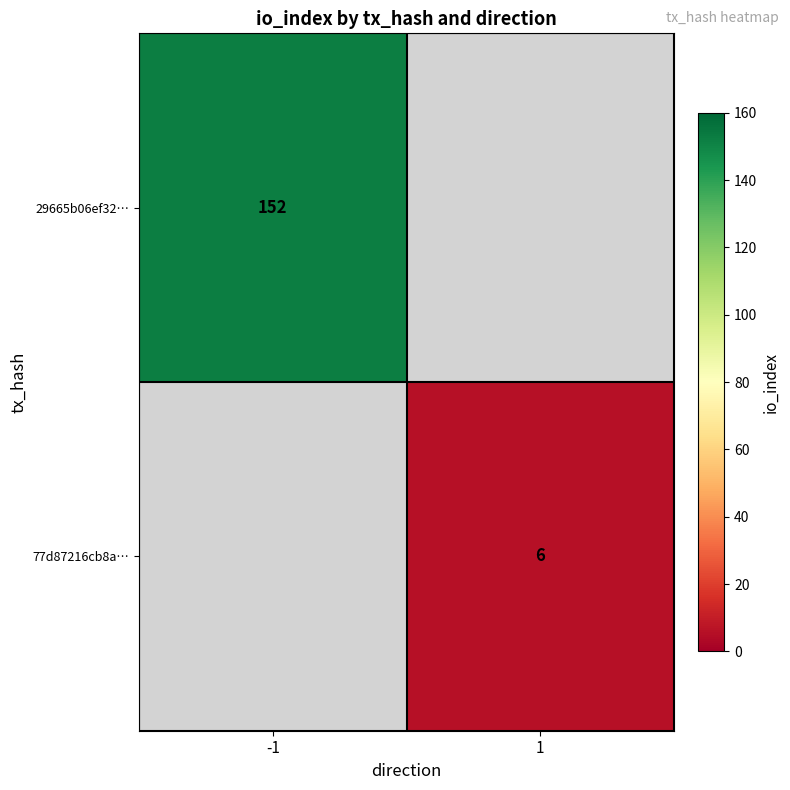

Is it true that 29665b06ef32… equals 80.8 at -1?

False